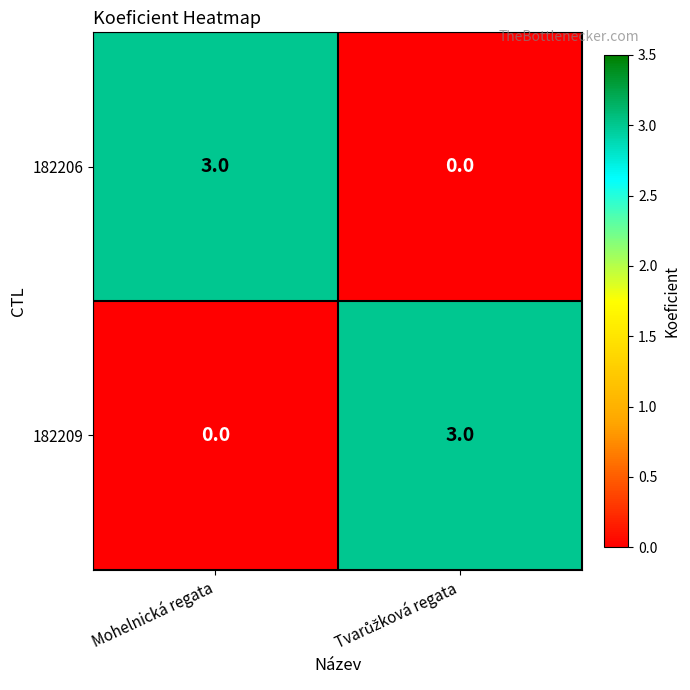

True or false: 182206 has a value of 3 at Mohelnická regata.

True